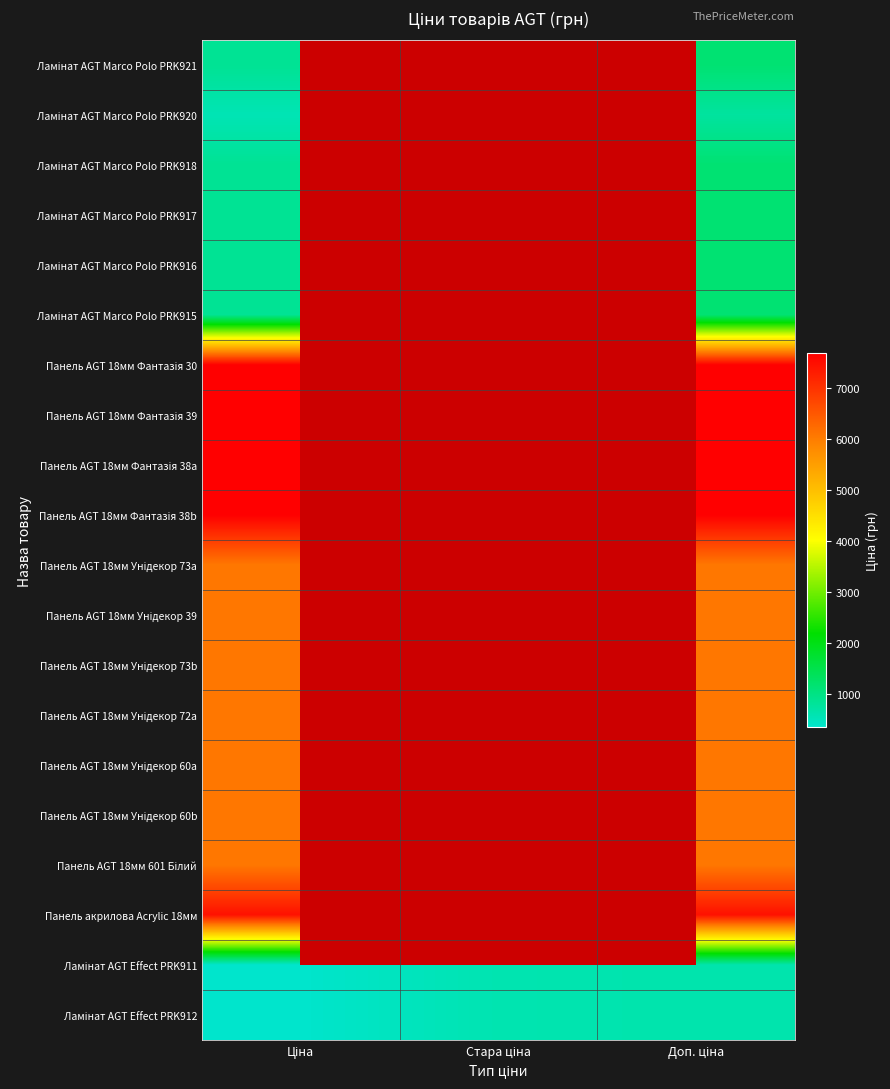

List the labels in order of Ламінат AGT Effect PRK911 value, smallest first.

Ціна, Стара ціна, Доп. ціна